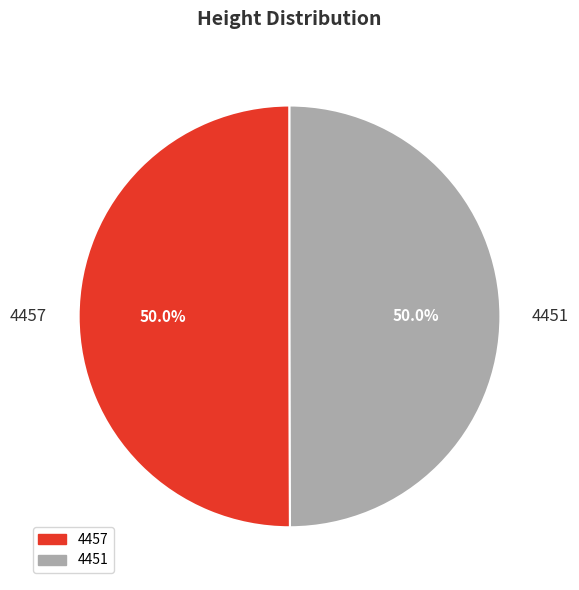

What percentage is the 4457 slice, to the nearest percent?

50%